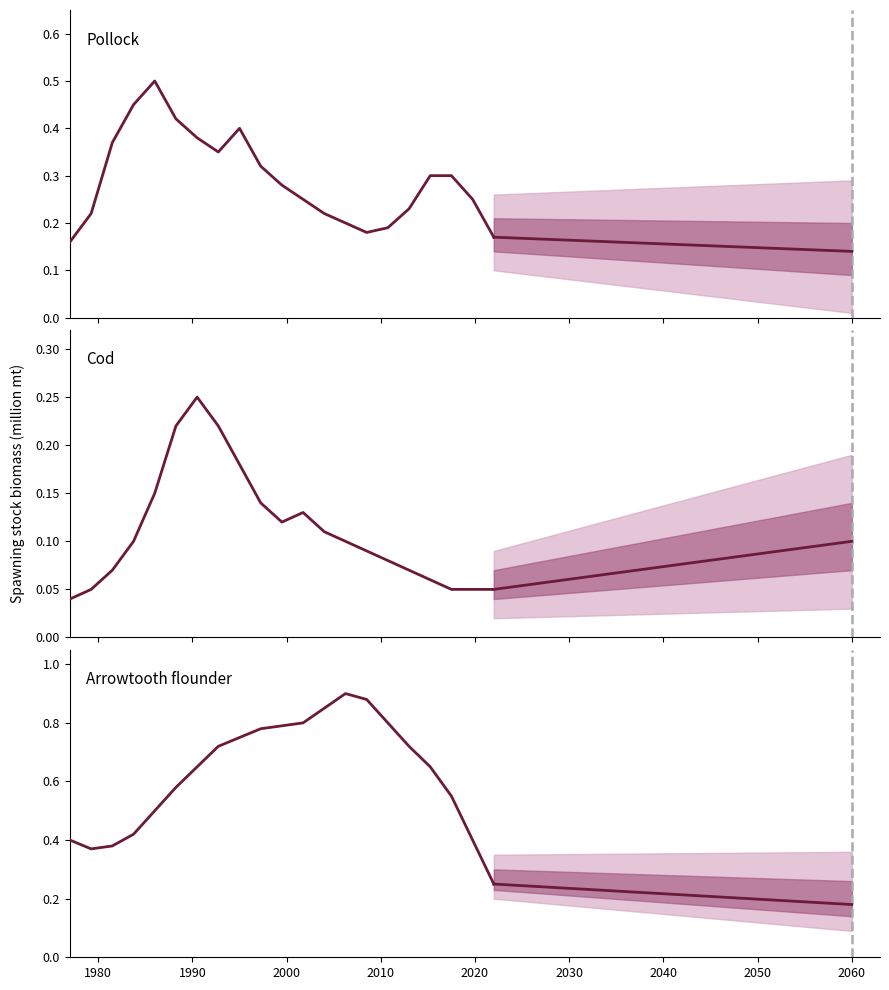

True or false: Cod and Arrowtooth flounder intersect in this chart.

False